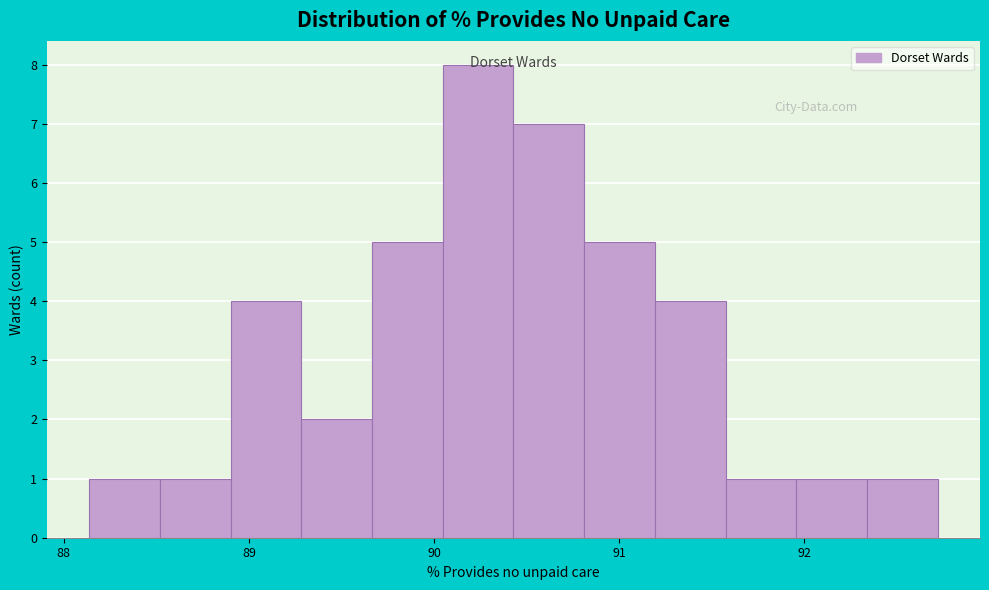

Read against the x-axis, roughly where is the centre of the tallest bar?

90.2